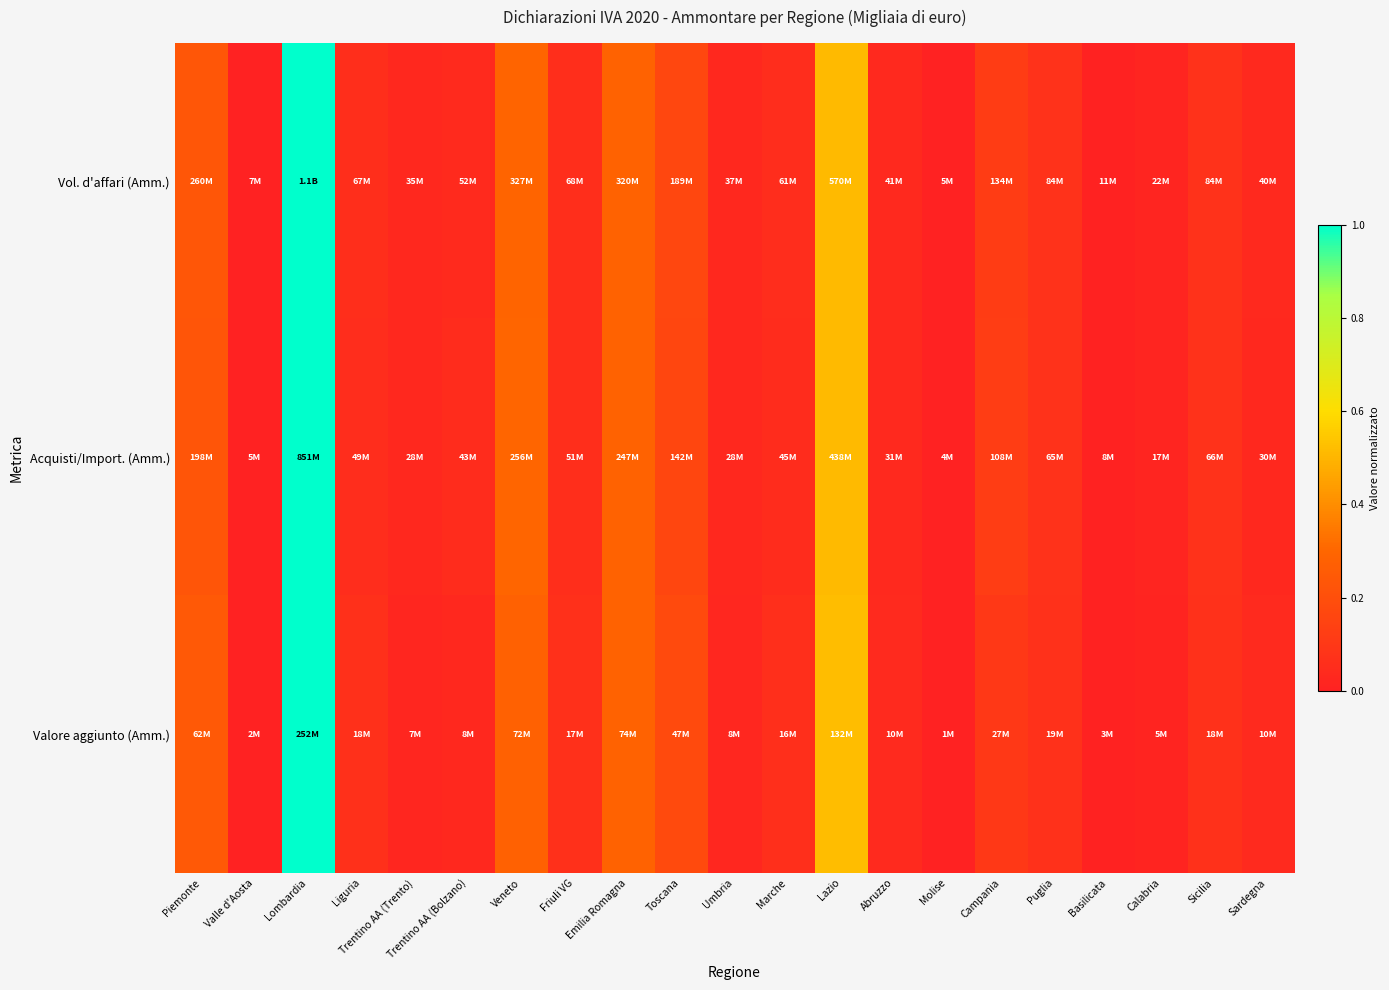

Between Lombardia and Veneto, which is larger?

Lombardia